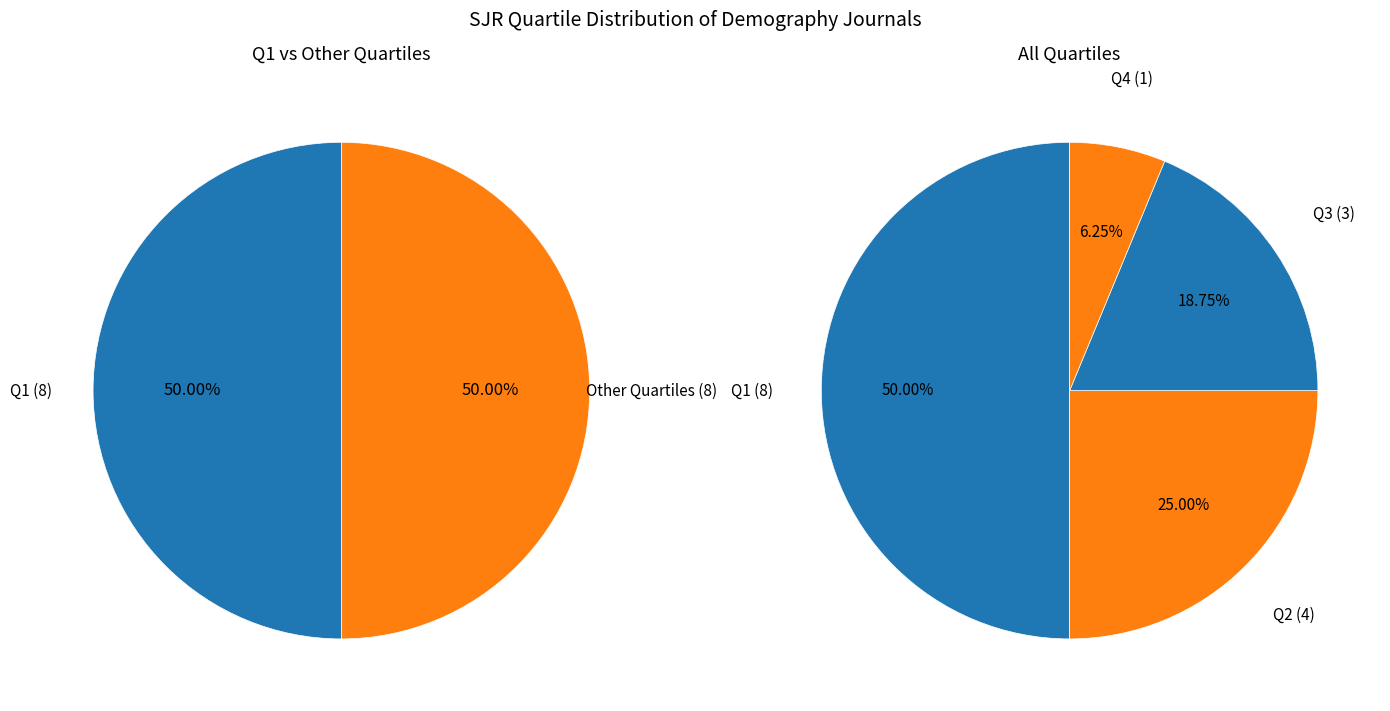

Rank the categories by value from lowest to highest.

Q4, Q3, Q2, Q1